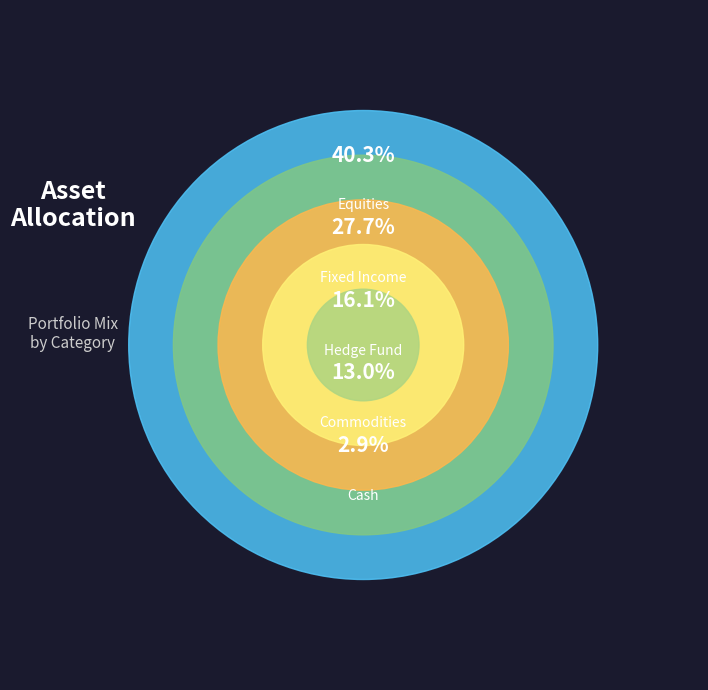

To the nearest percent, what is the average slice percentage?

20%